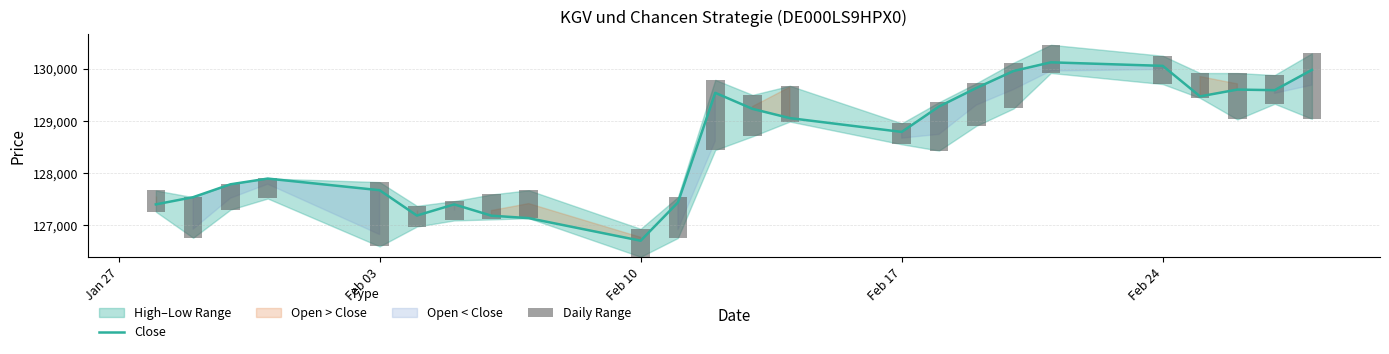

Which series has the largest range (max minus min)?

Close